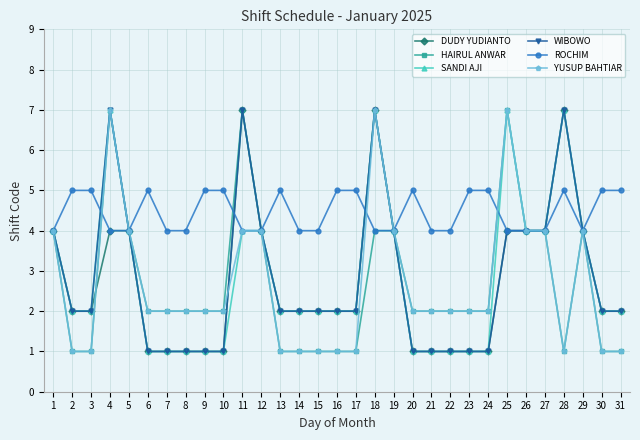

What is the minimum value shown in the chart?

1